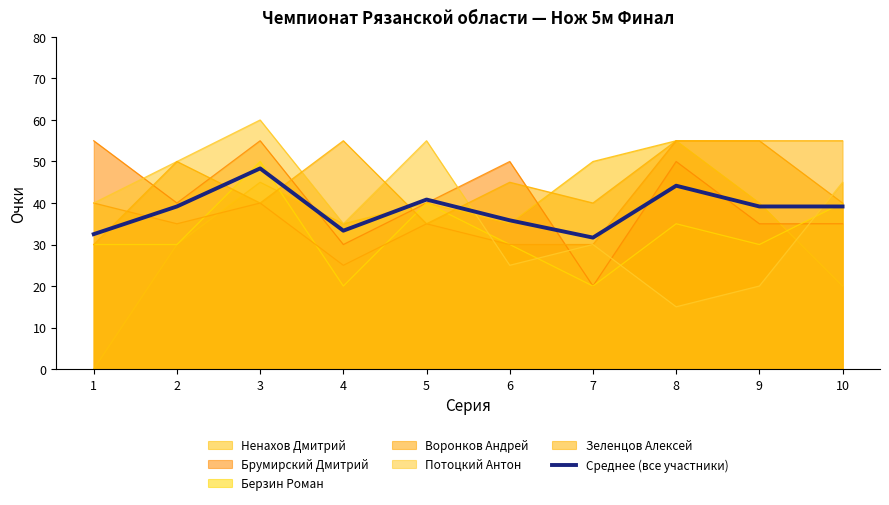

What is the value of the 5th point from the left?

40.8